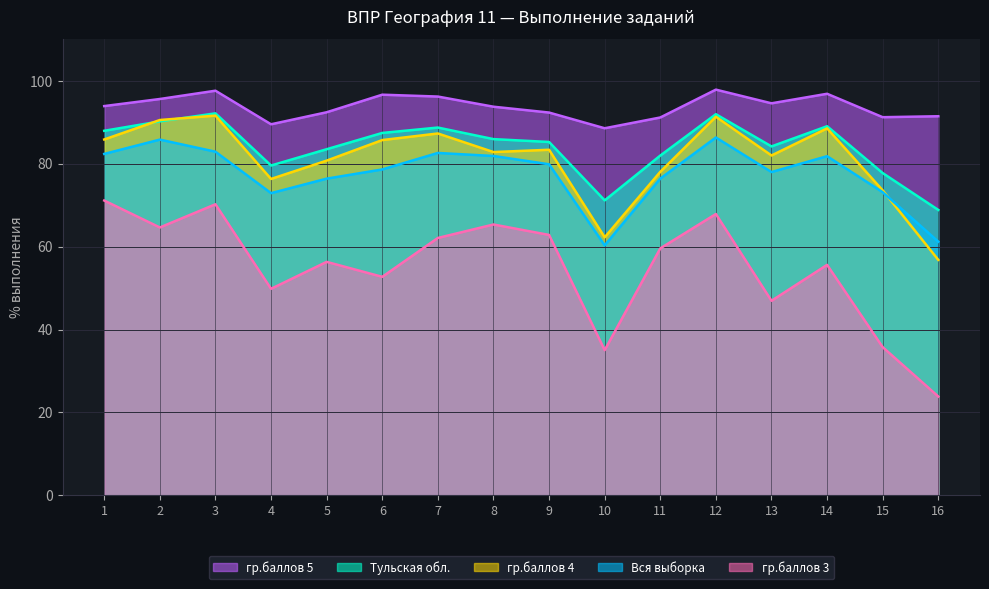

Does the chart have visible grid lines?

Yes